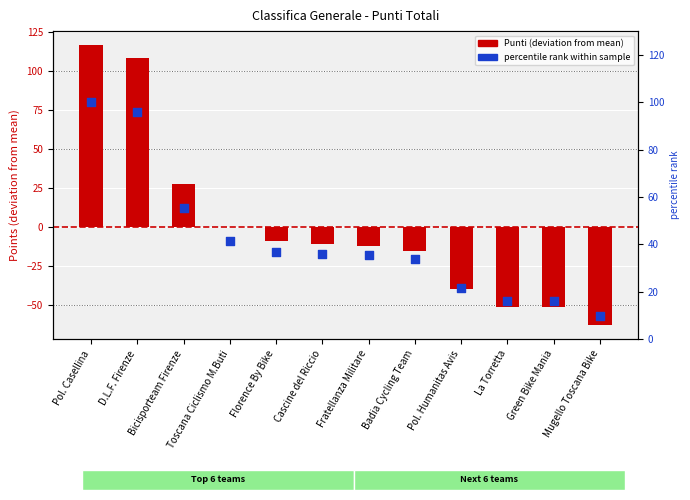

What are all the series names shown in the legend?

Punti (deviation from mean), percentile rank within sample